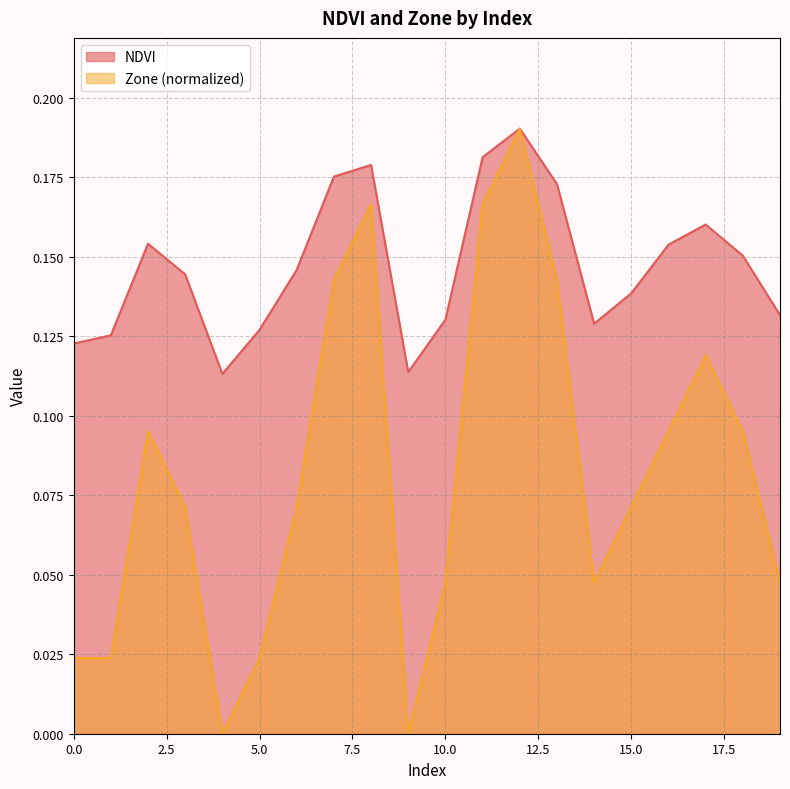

Where is NDVI nearest to the value 0?

4